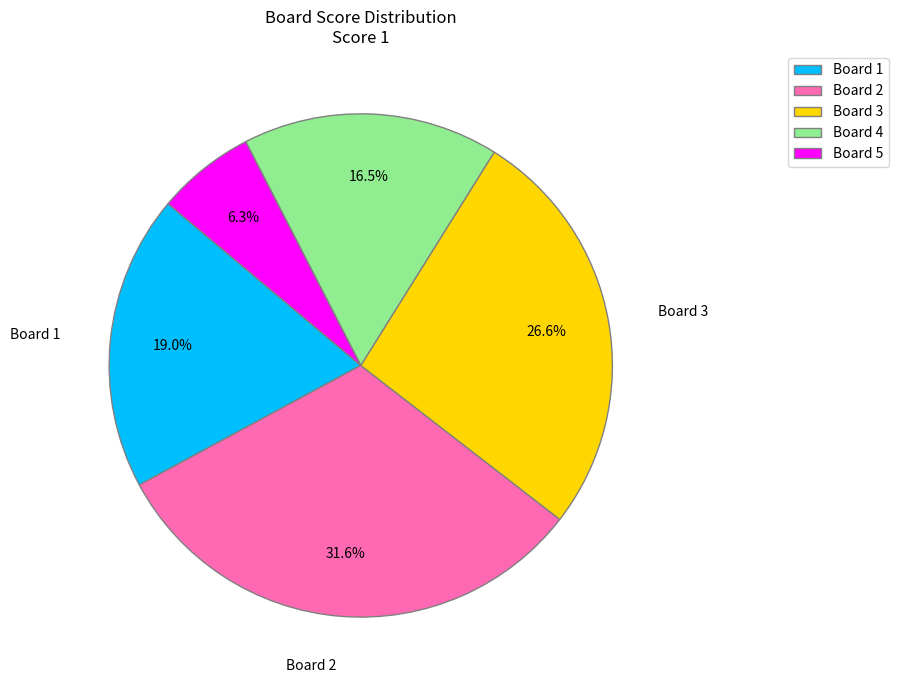

Does any single category account for the majority?

No